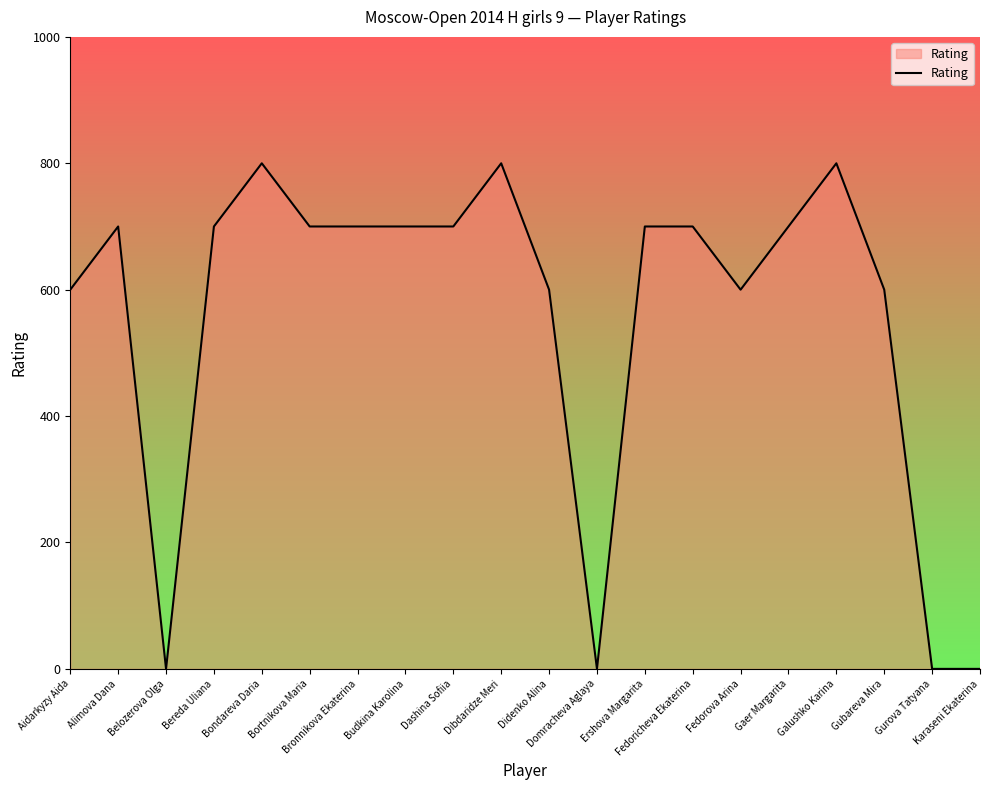

What is the maximum value shown in the chart?

800